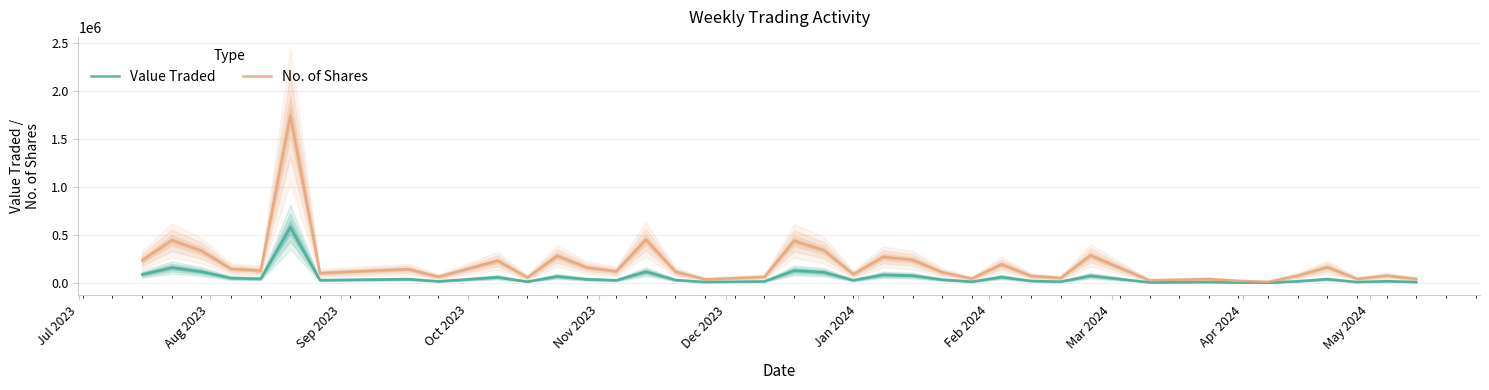

How many lines are shown in the chart?

2